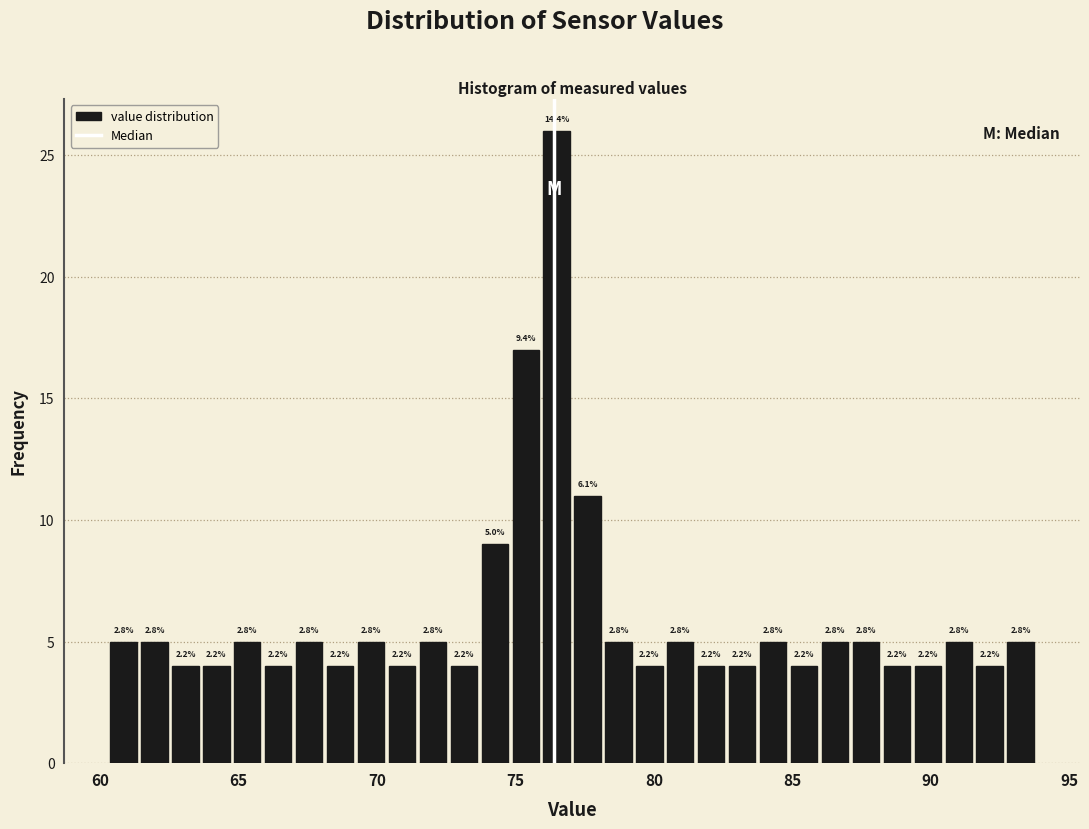

Around what value on the x-axis is the tallest bar? Give the approximate position of its centre, as read against the axis.

76.5